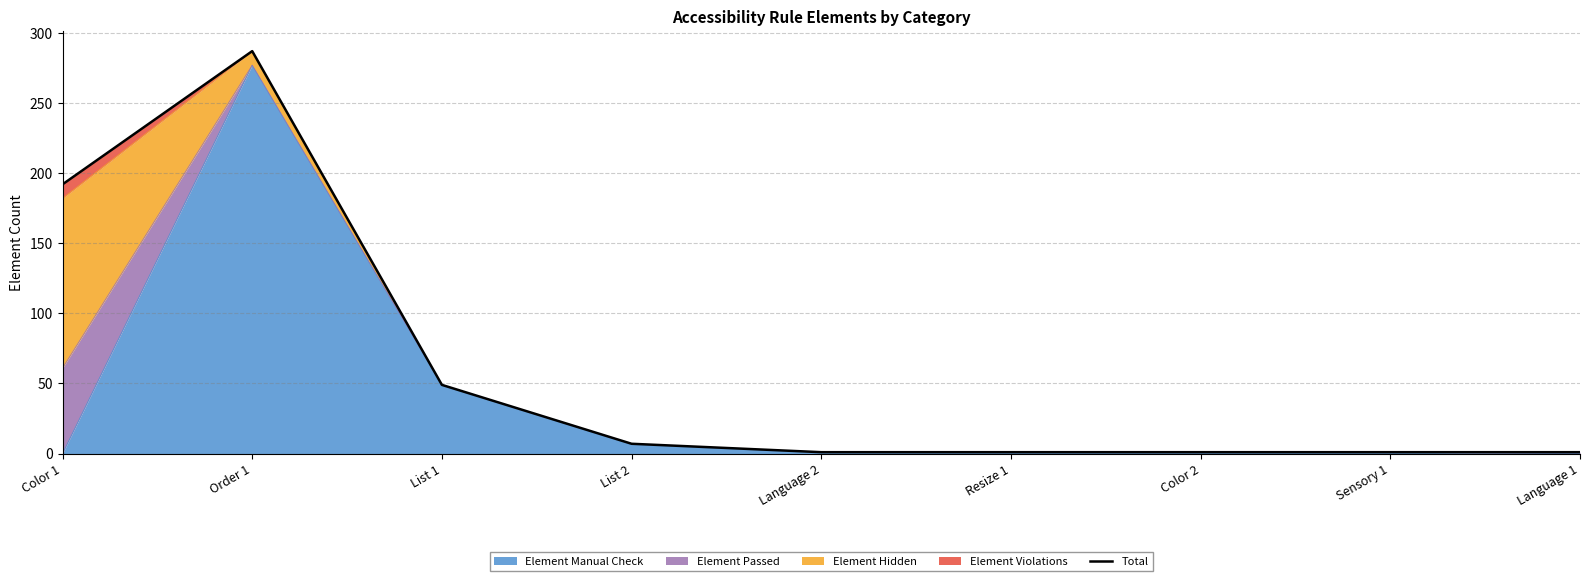

Rank the categories by value from lowest to highest.

Language 2, Resize 1, Color 2, Sensory 1, Language 1, List 2, List 1, Color 1, Order 1